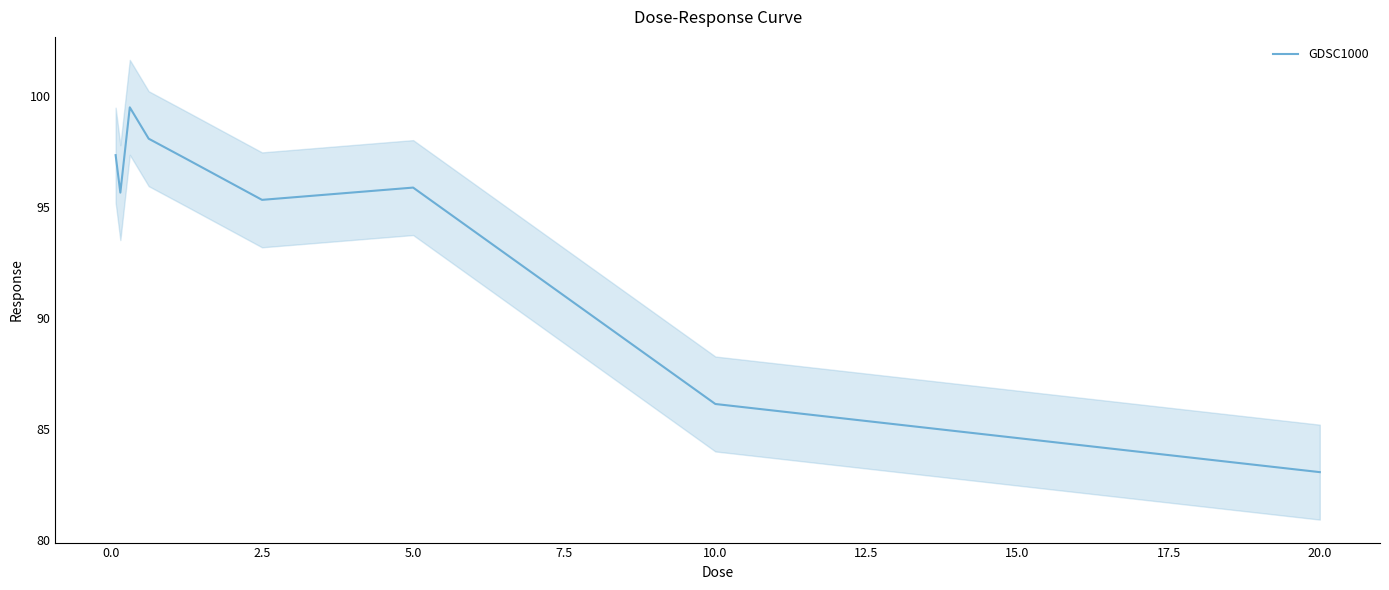

What is the difference between the maximum and minimum values?

16.4